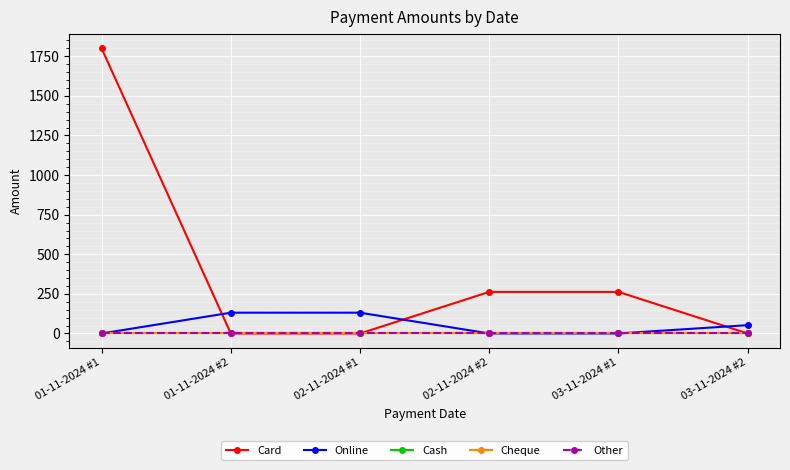

At which label does Card reach its peak?

01-11-2024 #1